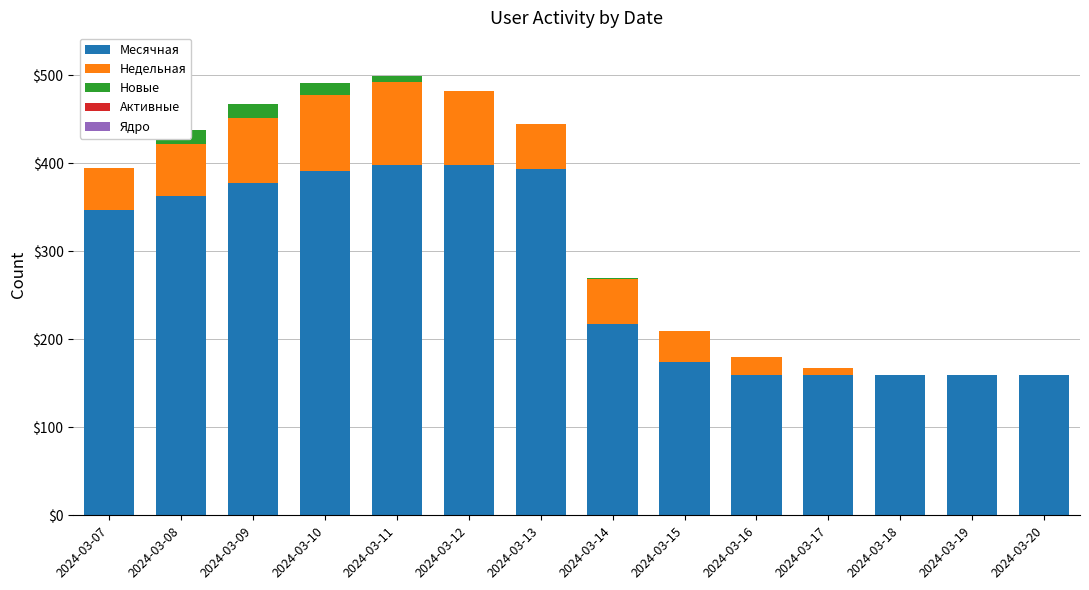

True or false: Новые has a value of 0 at 2024-03-07.

True